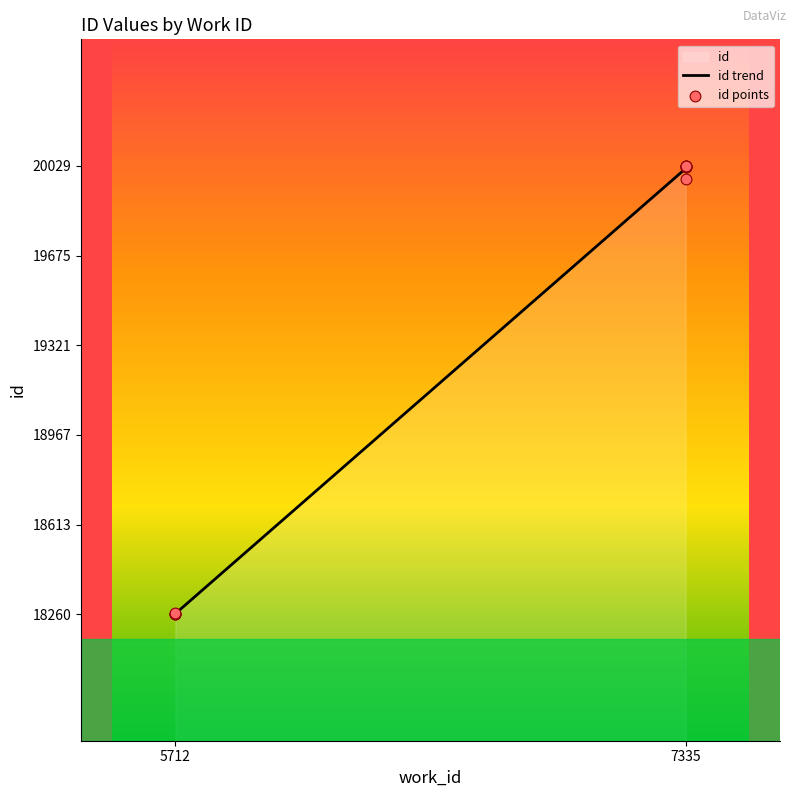

Between 7335 and 5712, which is larger?

7335